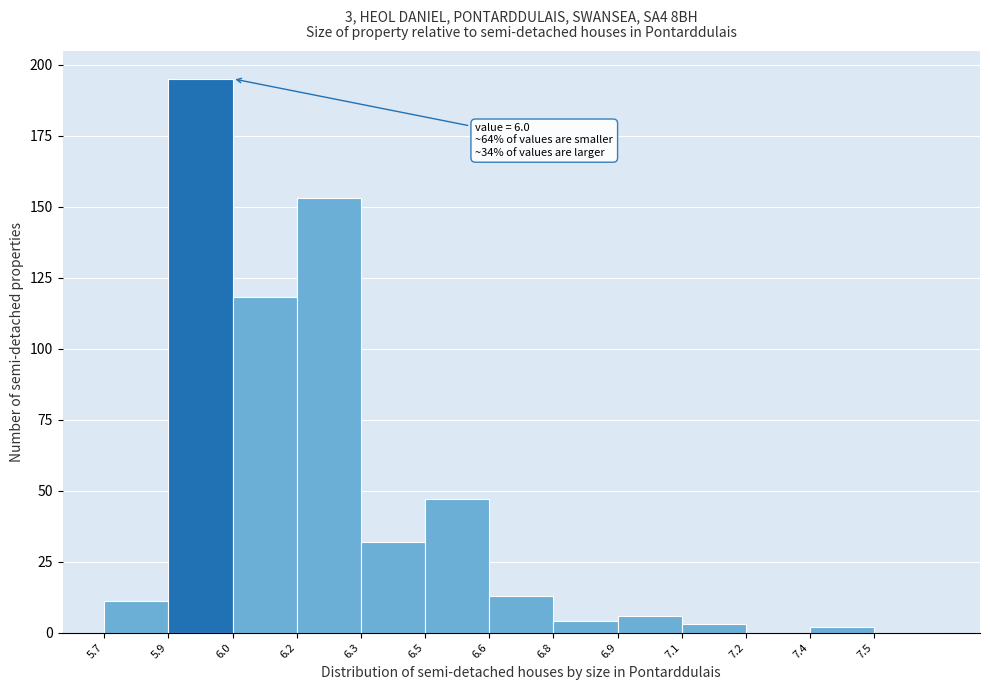

Reading right to left, transcribe all the data shown in this chart.

7.5=0	7.4=2	7.2=0	7.1=3	6.9=6	6.8=4	6.6=13	6.5=47	6.3=32	6.2=153	6.0=118	5.9=195	5.7=11